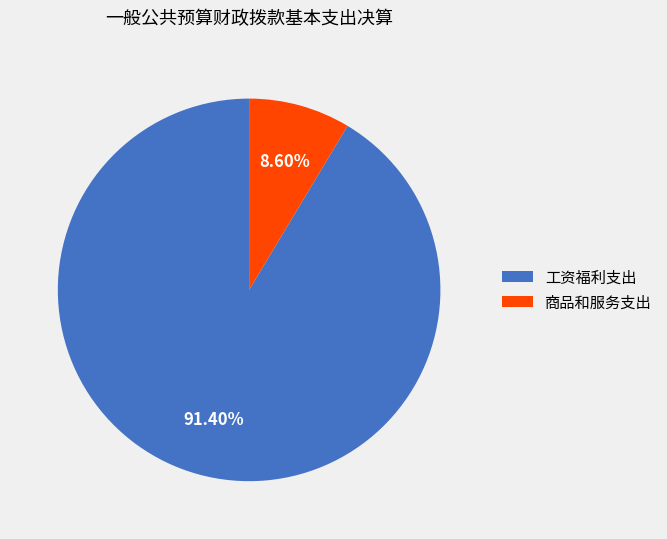

Approximately how many times larger is the value at 商品和服务支出 compared to 工资福利支出?

0.1